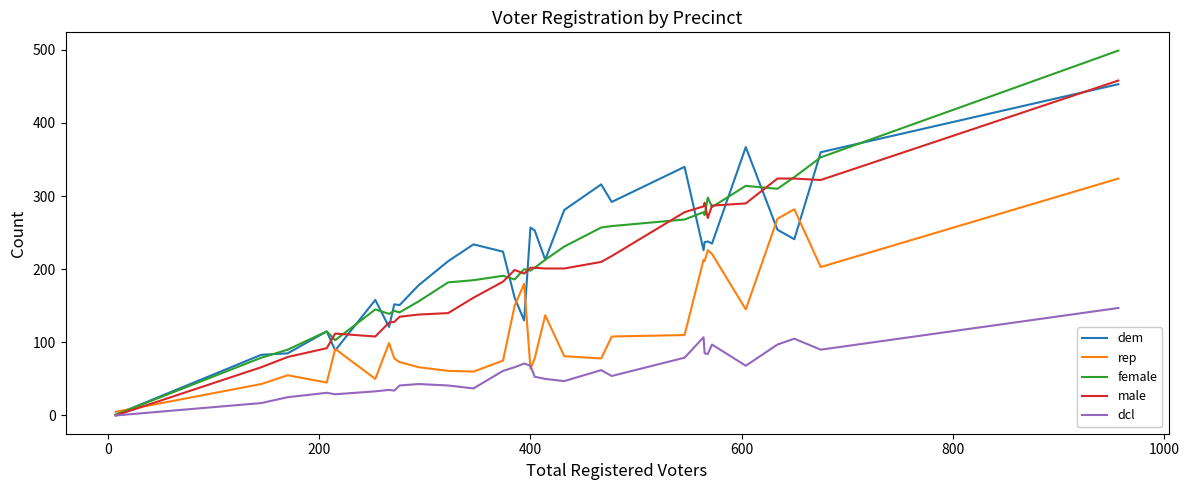

Which series has the widest spread of values?

female